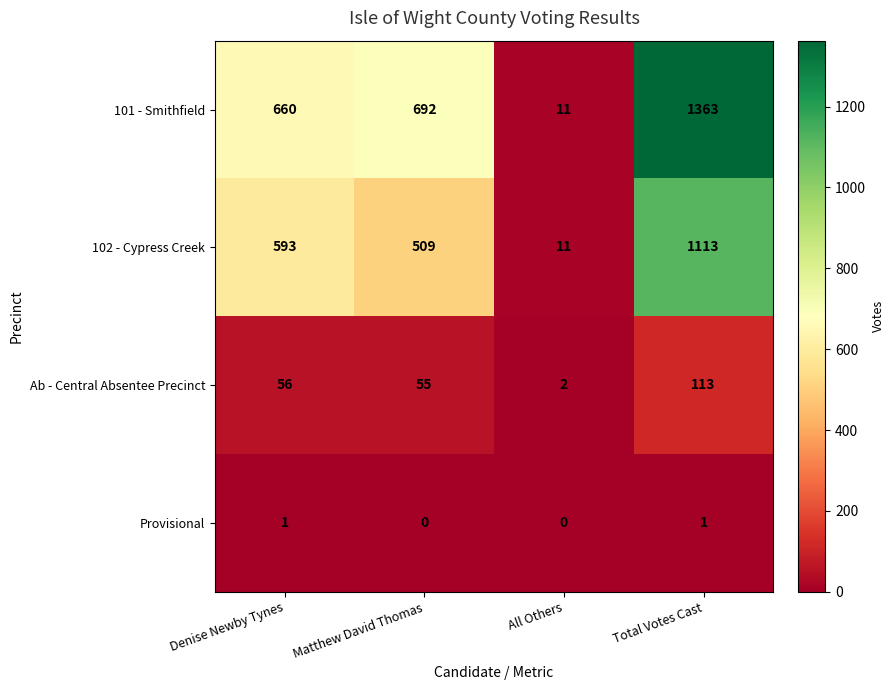

What is the greatest value displayed?

1363